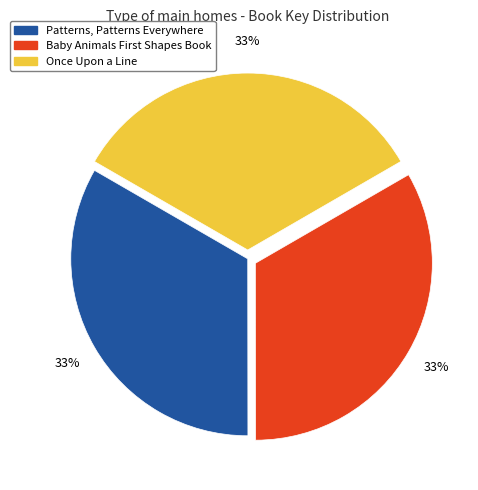

How many slices are in this pie chart?

3